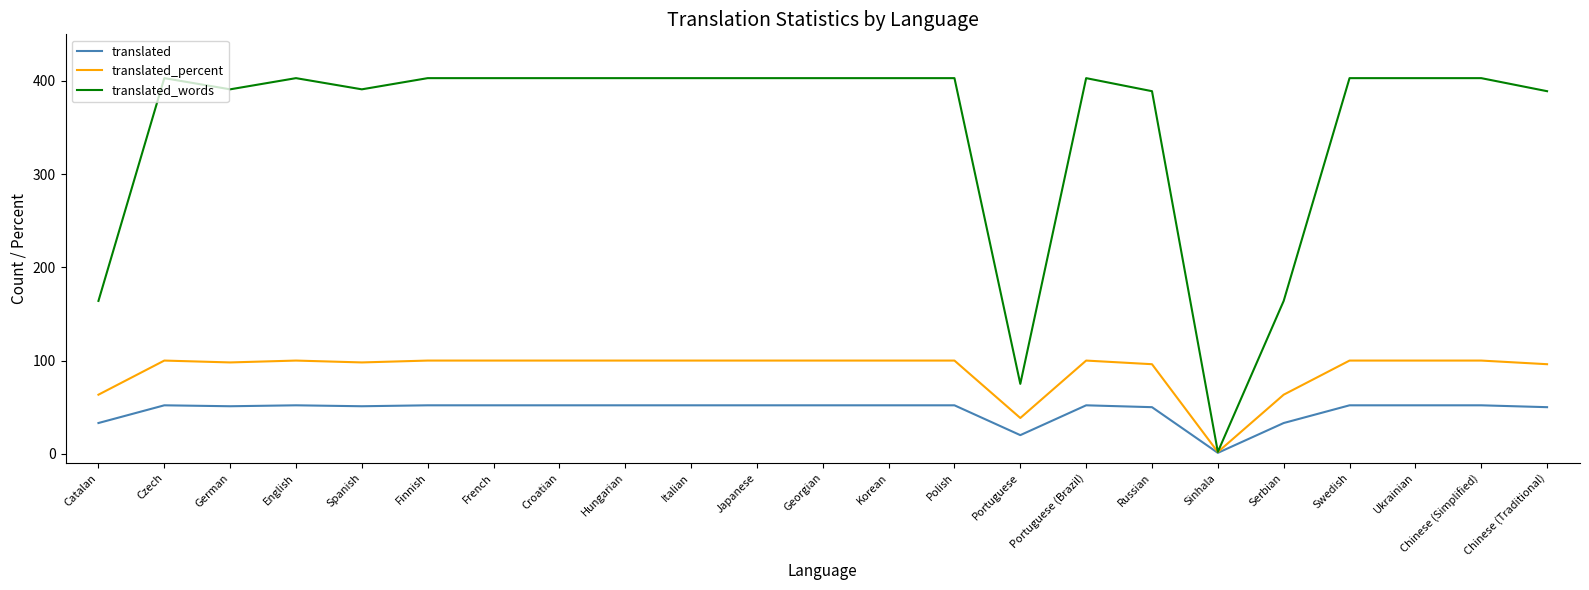

What is the maximum value shown in the chart?

403.0